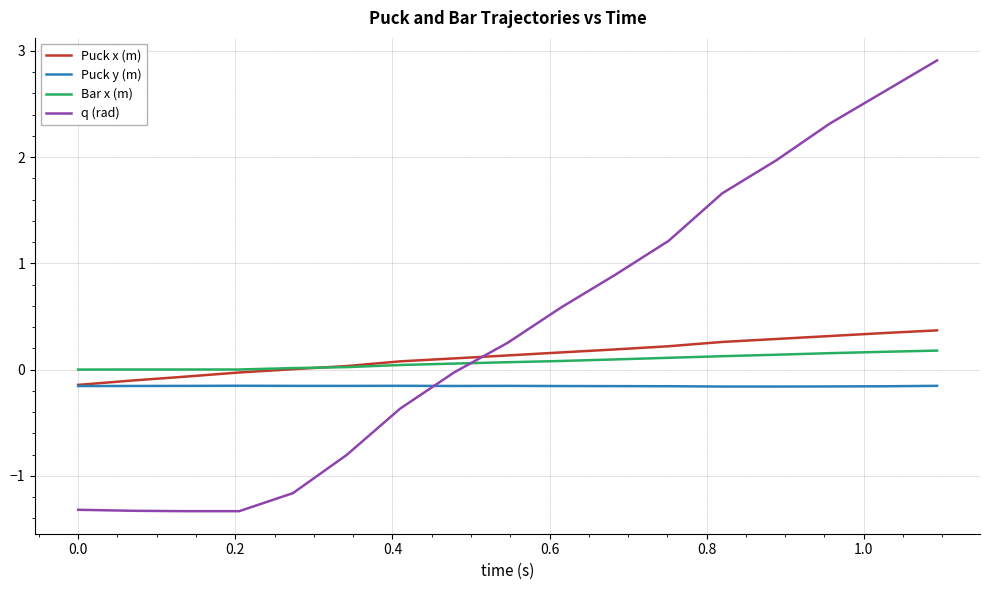

Which series has the widest spread of values?

q (rad)